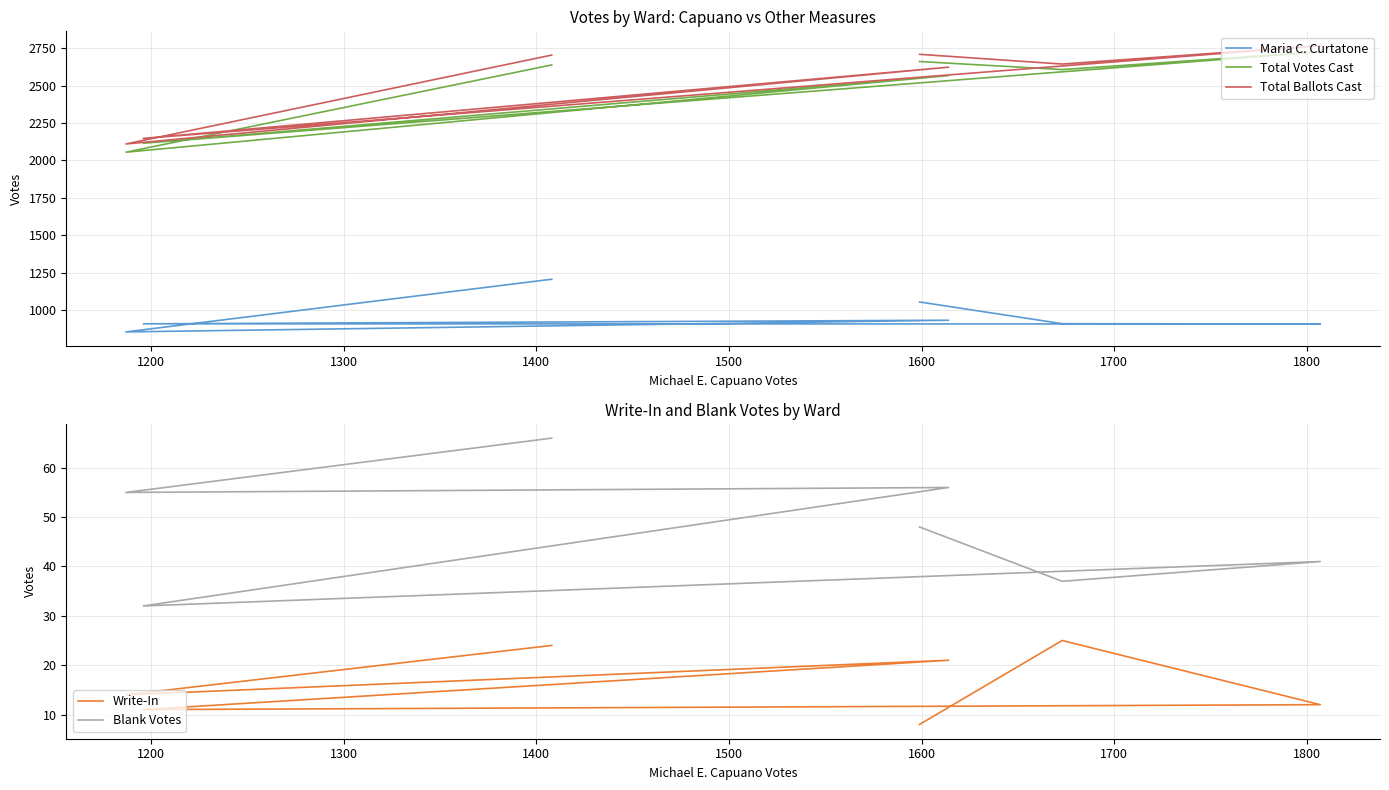

What value does the Total Ballots Cast series have at 1200, to the nearest 100?

2100